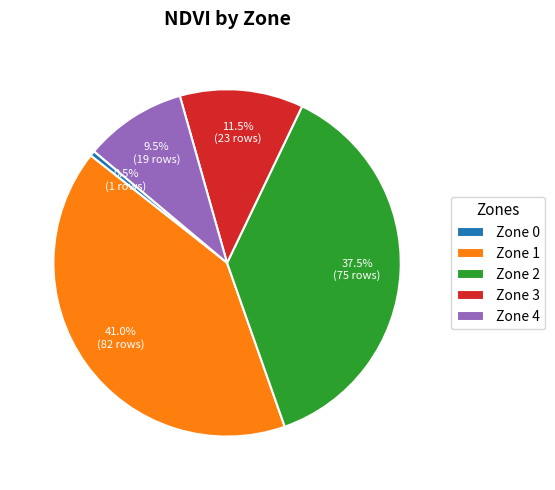

Is there any slice that represents more than half of the pie?

No